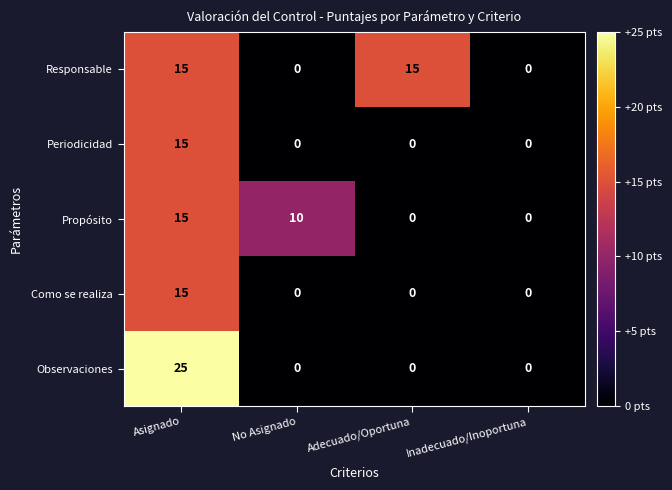

True or false: Observaciones has a value of 0 at No Asignado.

True